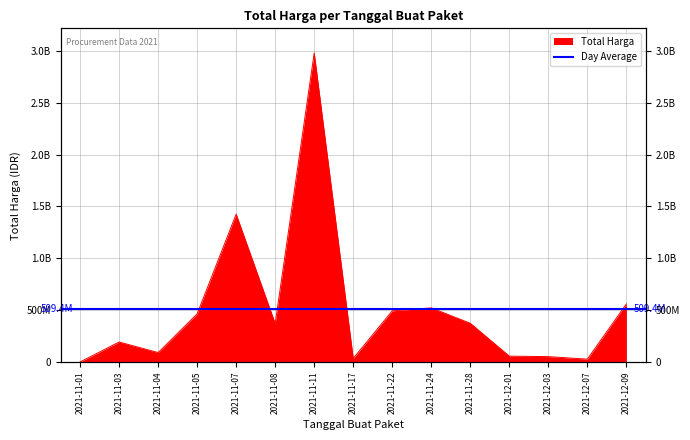

At which category does the data reach its first local valley?

2021-11-04